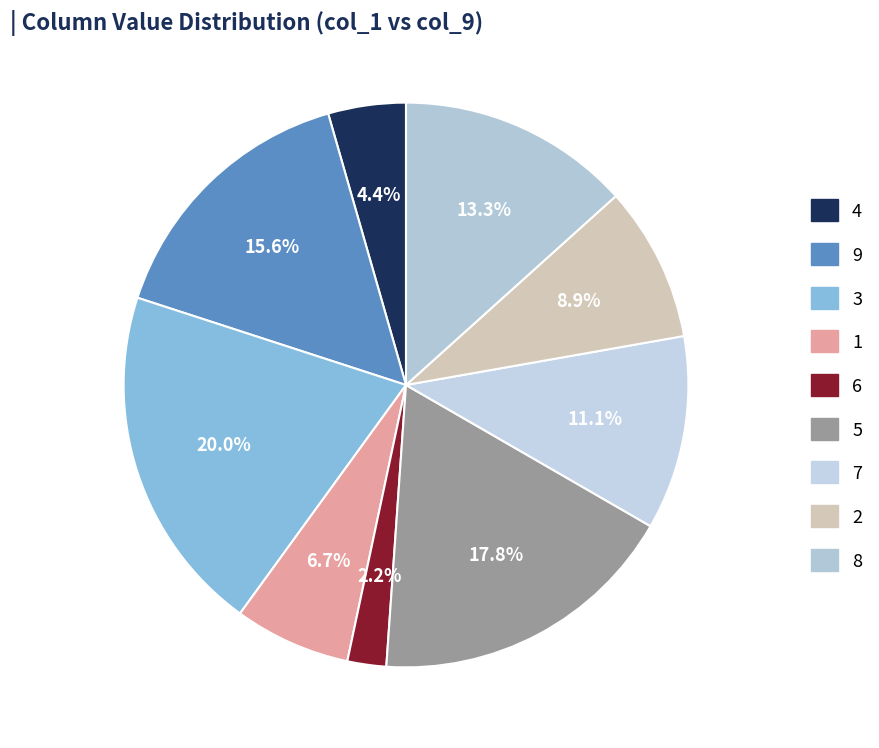

True or false: 5 accounts for 18% of the total.

True